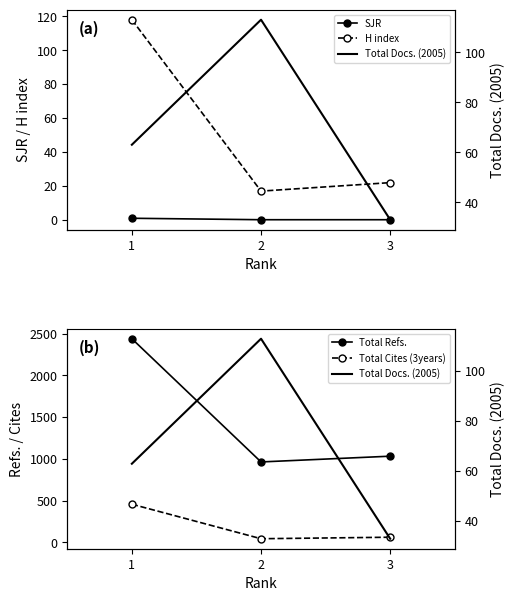

Does the chart have visible grid lines?

No